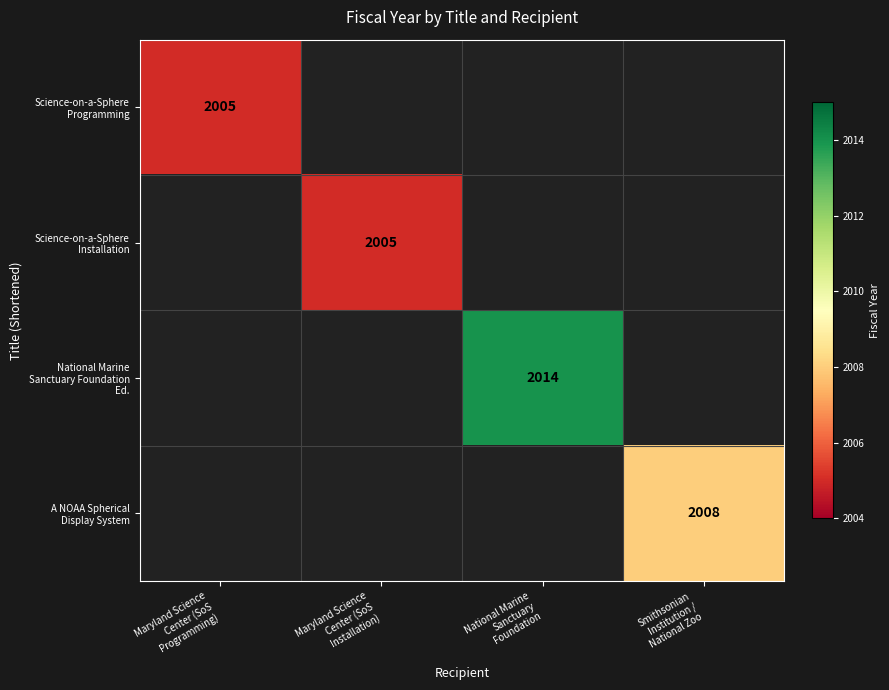

List the labels in order of Science-on-a-Sphere Installation value, smallest first.

Maryland Science Center (SoS Programming), Maryland Science Center (SoS Installation), National Marine Sanctuary Foundation, Smithsonian Institution / National Zoo